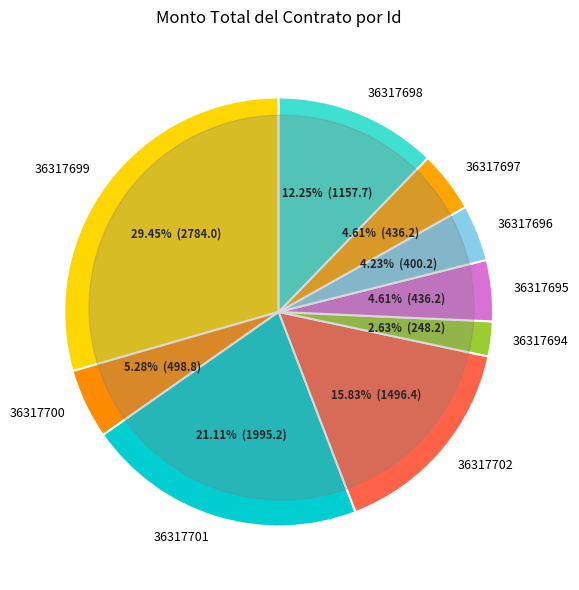

To the nearest percent, what is the combined percentage of 36317700 and 36317699?

35%